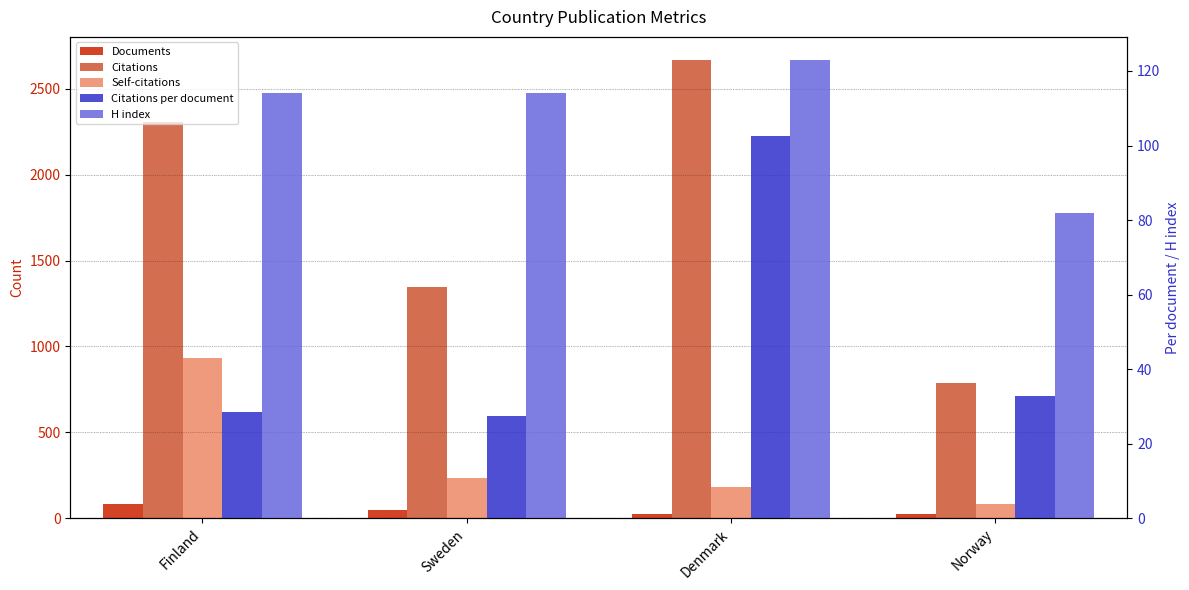

Is it true that Citations per document equals 47.1 at Finland?

False